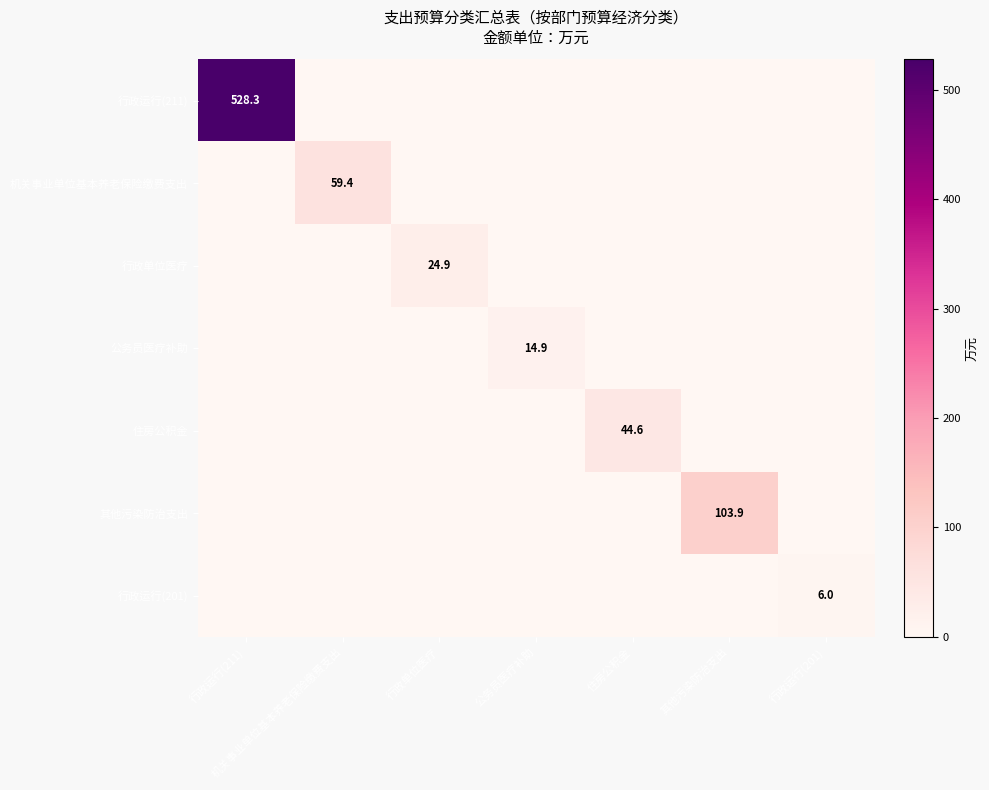

The 其他污染防治支出 series shows 103.9 at 其他污染防治支出. True or false?

True